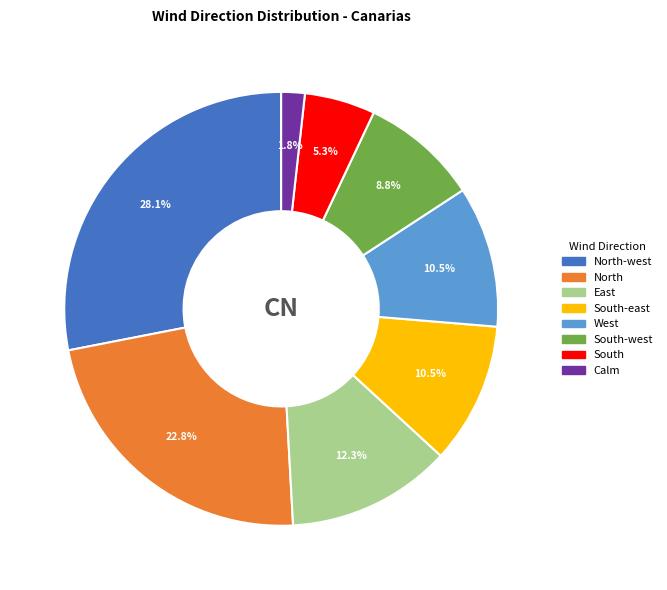

Is there a majority slice in this chart?

No